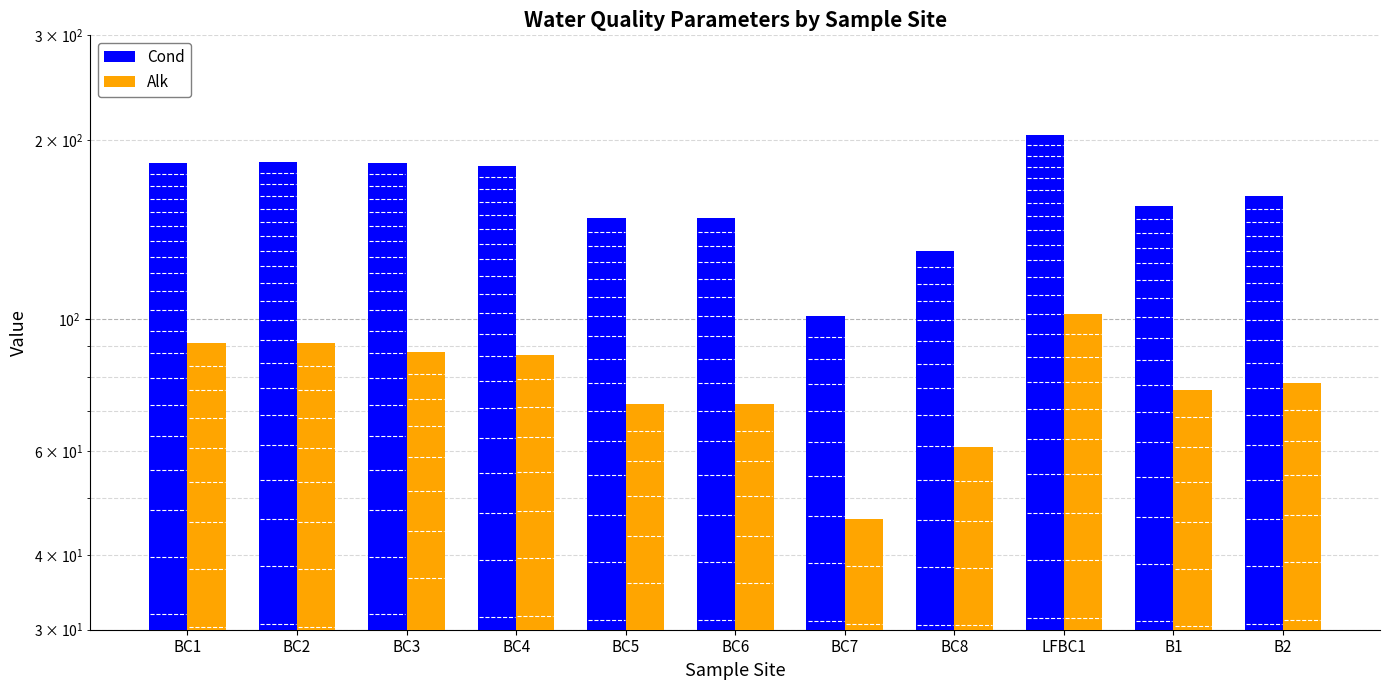

Between BC5 and BC8, which series saw the biggest shift?

Cond